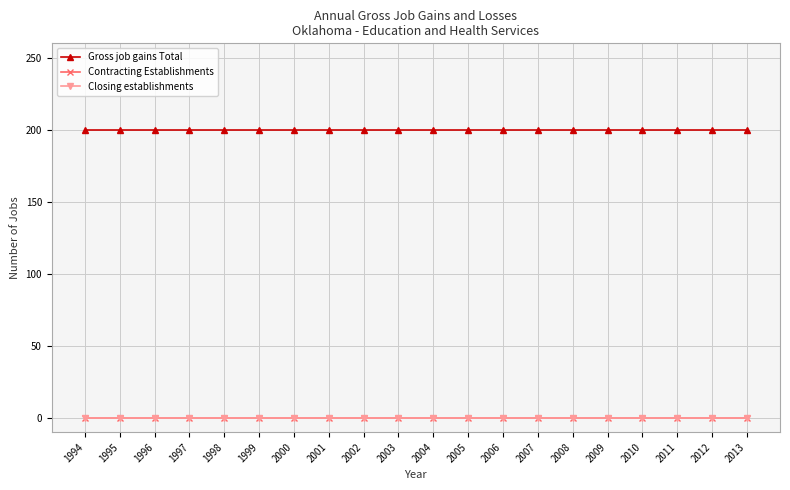

Does the chart have visible grid lines?

Yes